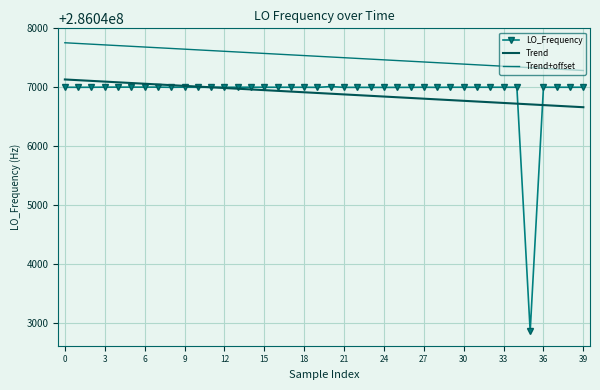

Which series has the largest total across all categories?

Trend+offset